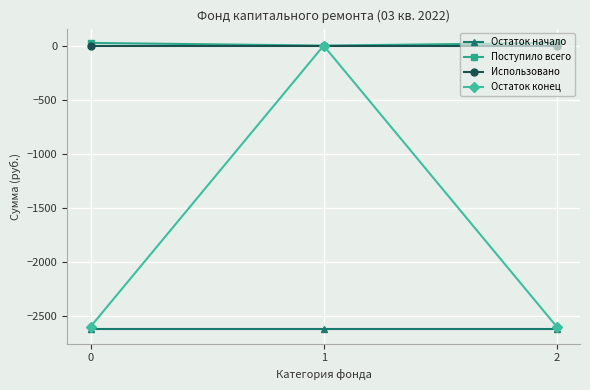

The value of Остаток начало at 0 is -806.9. True or false?

False